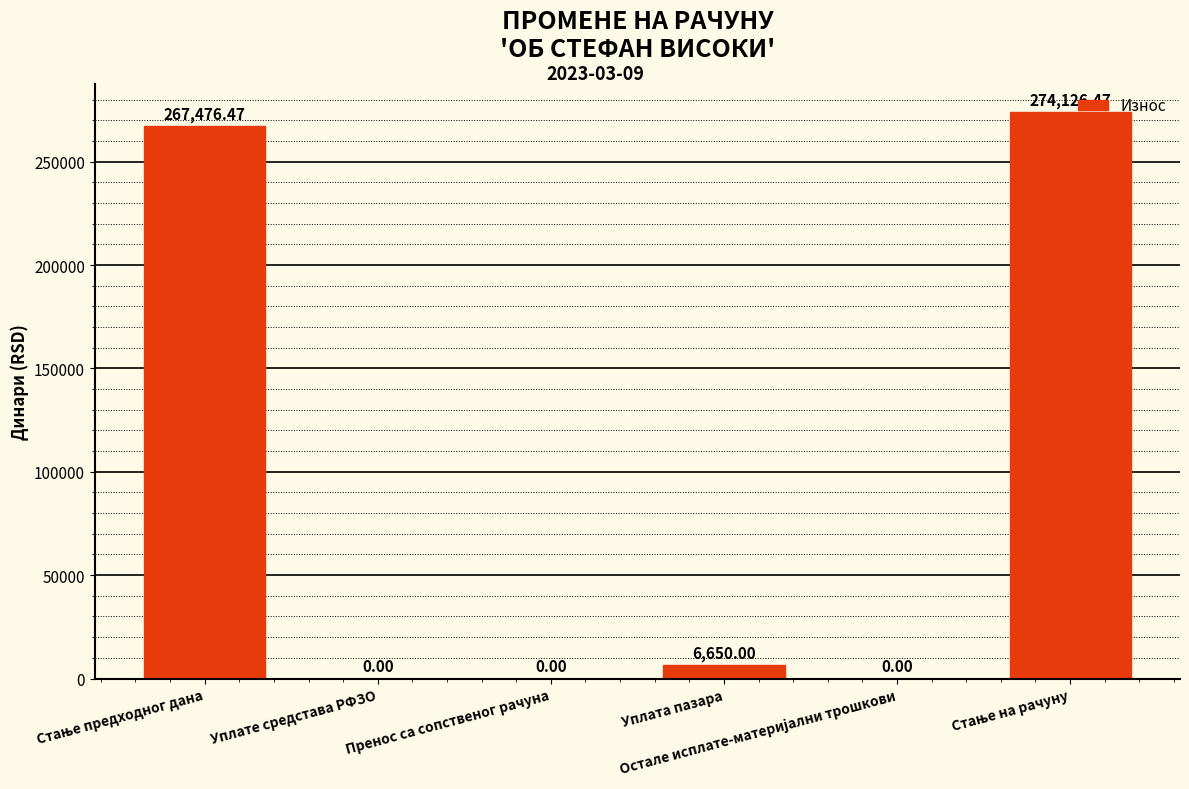

What is the average value?

91375.5